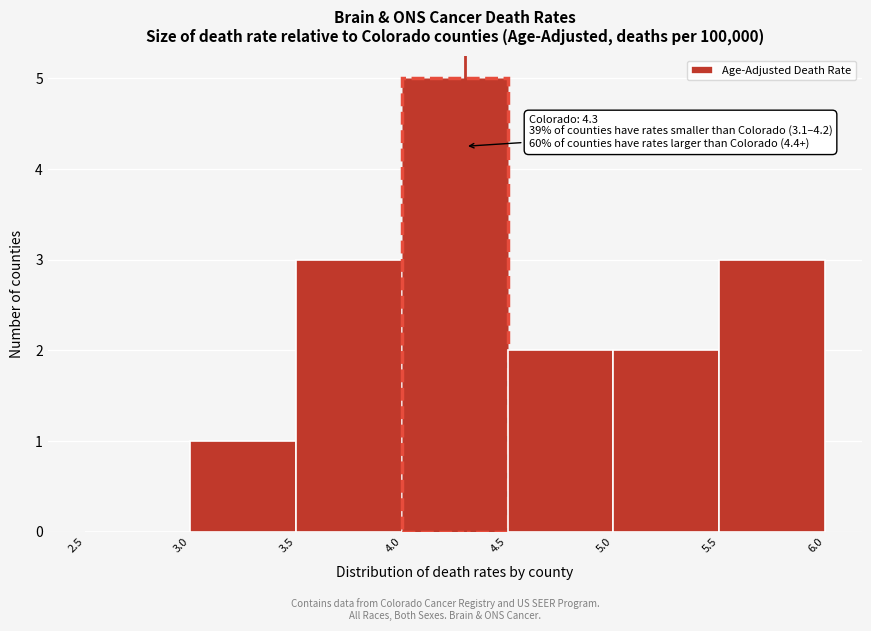

Over which range of the x-axis is the bar tallest?

4.0 to 4.5